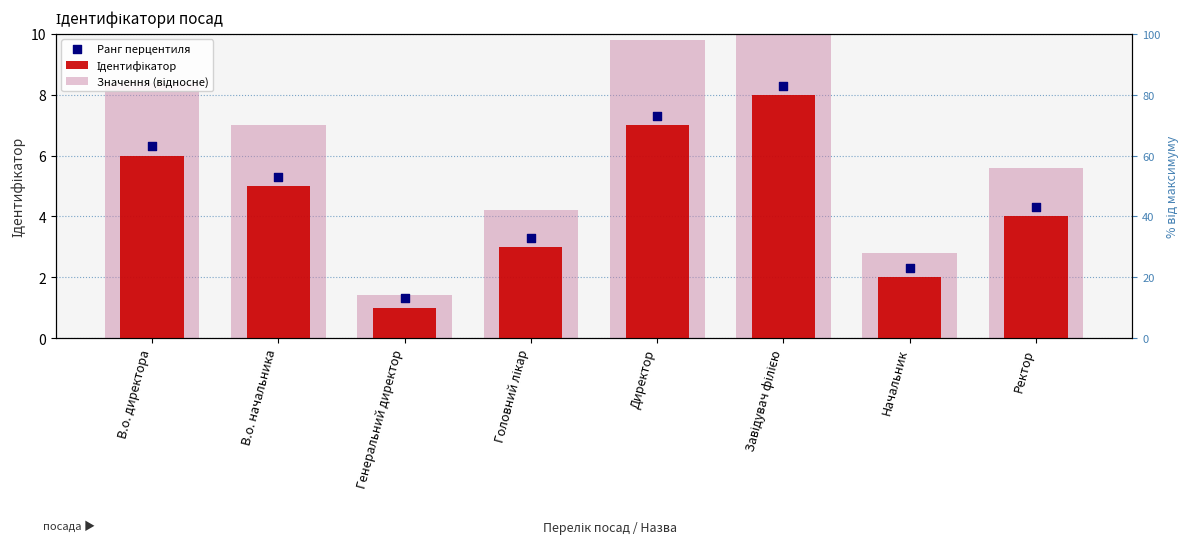

At how many categories does at least one series exceed 1?

8